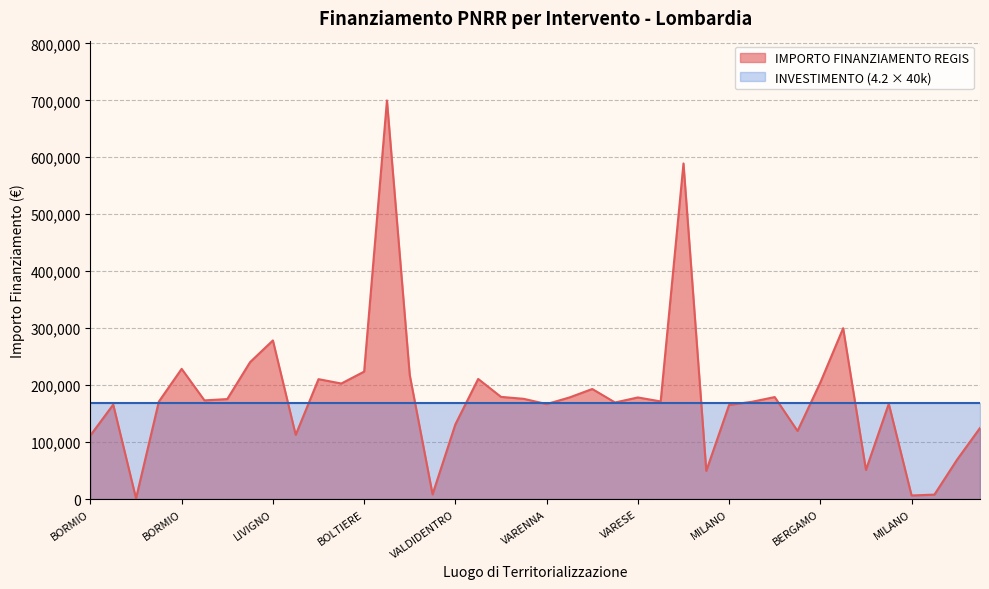

Count the number of categories in the chart.

40